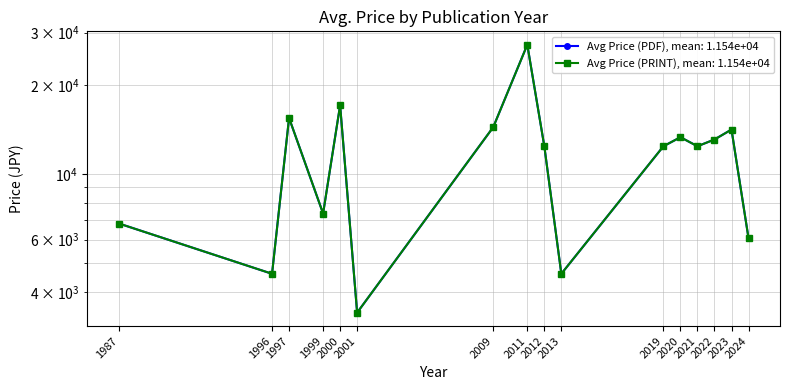

True or false: Avg Price (PRINT) has a value of 5935.0 at 2021.

False